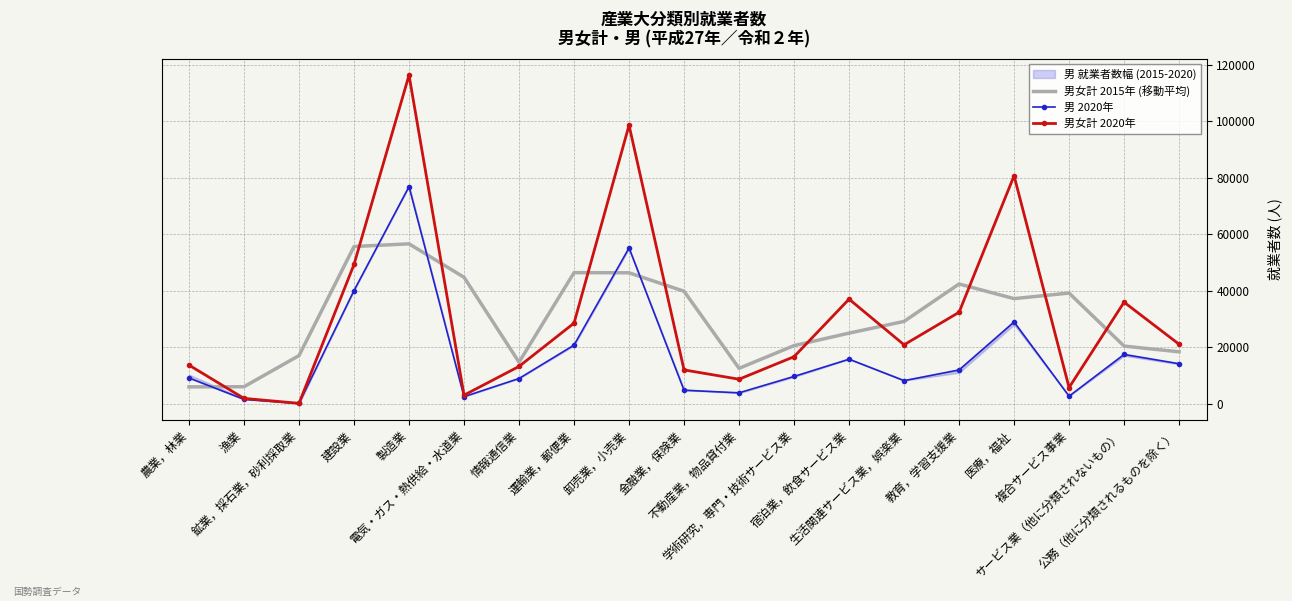

What position from the right is 不動産業，物品貸付業?

9